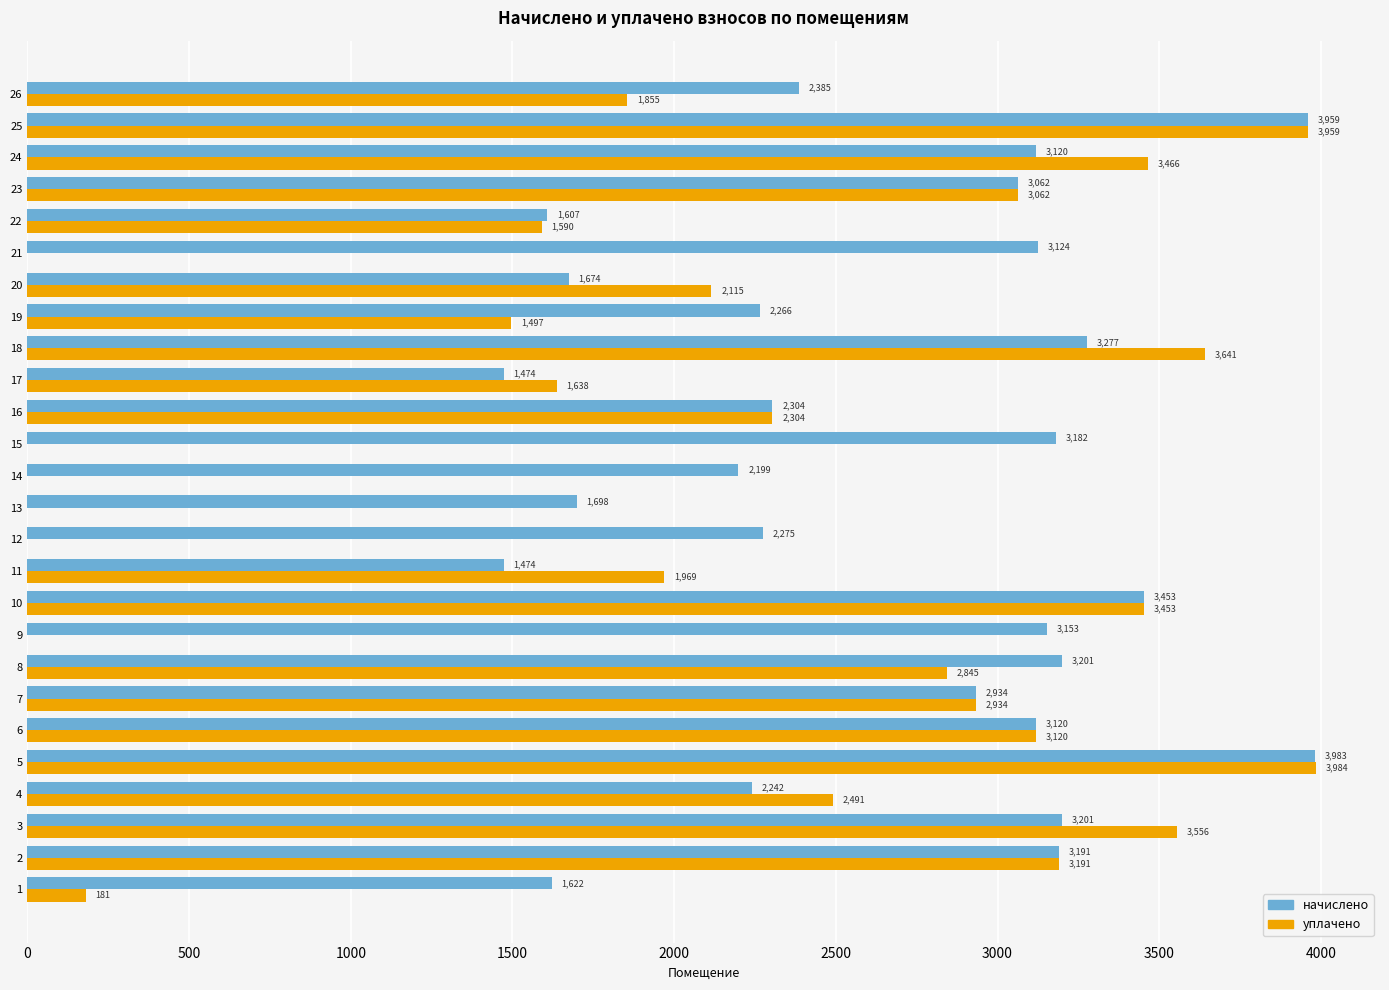

What are all the series names shown in the legend?

начислено, уплачено